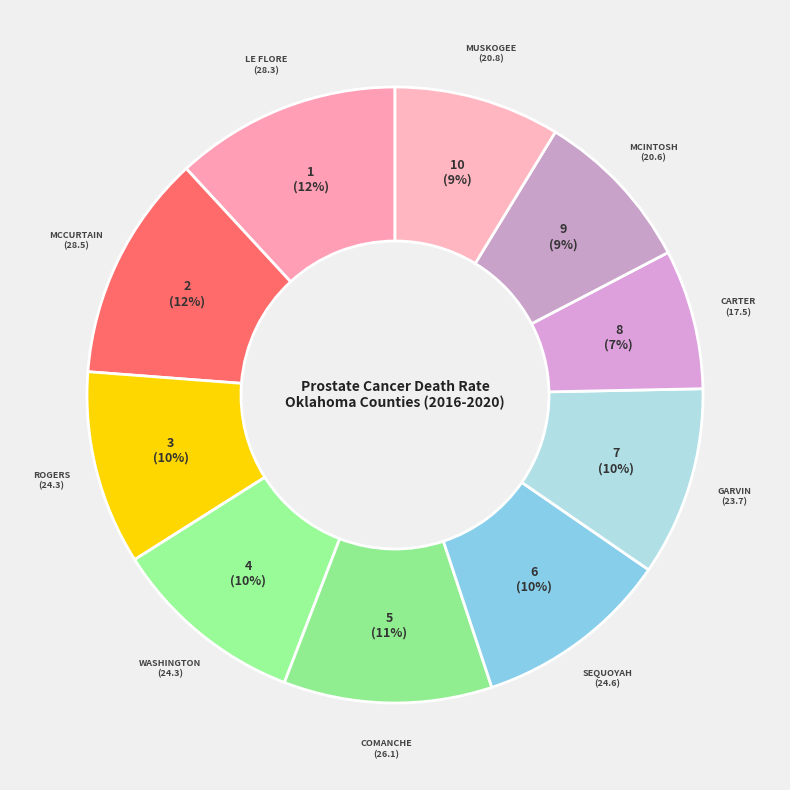

Count the number of slices in the pie.

10